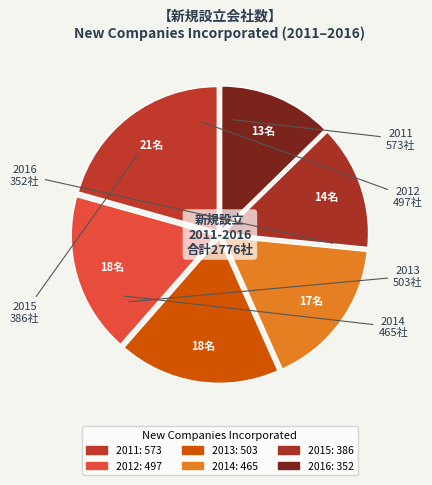

Is there any slice that represents more than half of the pie?

No